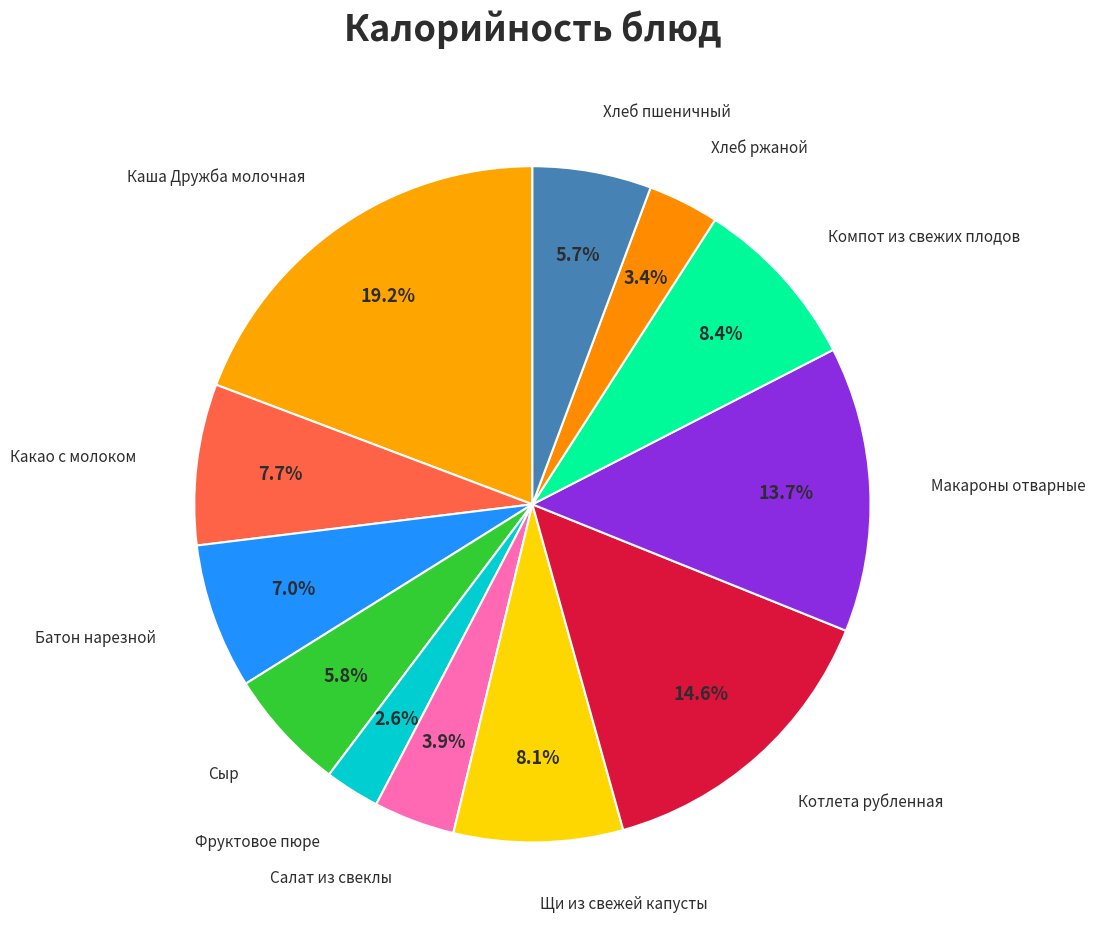

Rank the categories by value from highest to lowest.

Каша Дружба молочная, Котлета рубленная, Макароны отварные, Компот из свежих плодов, Щи из свежей капусты, Какао с молоком, Батон нарезной, Сыр, Хлеб пшеничный, Салат из свеклы, Хлеб ржаной, Фруктовое пюре